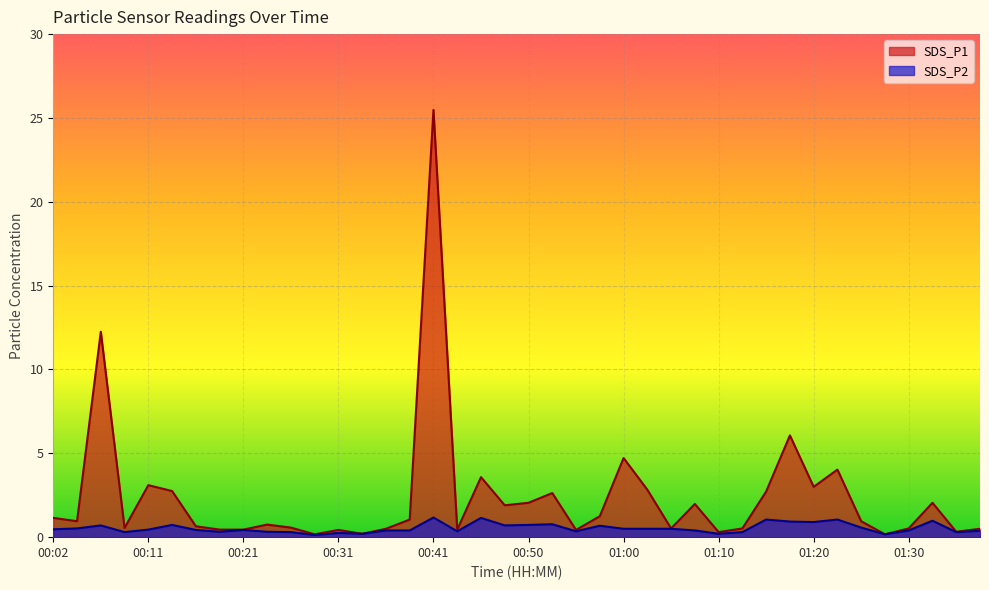

At which category does SDS_P1 reach its first local peak?

00:06